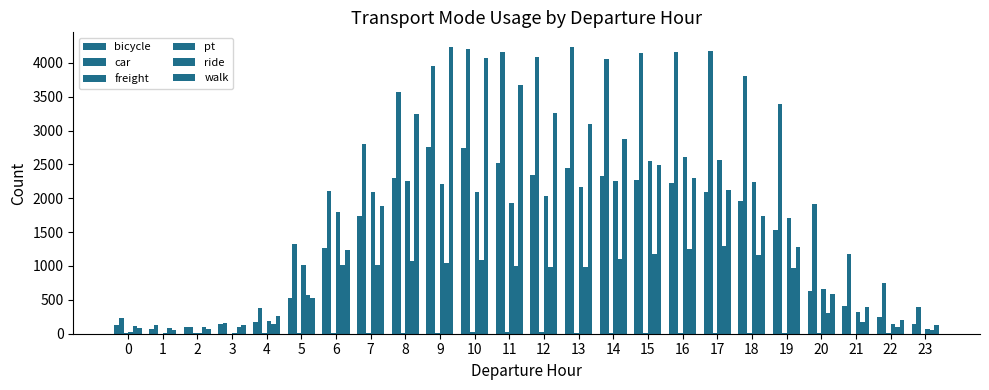

What value does the pt series have at 19?

1712